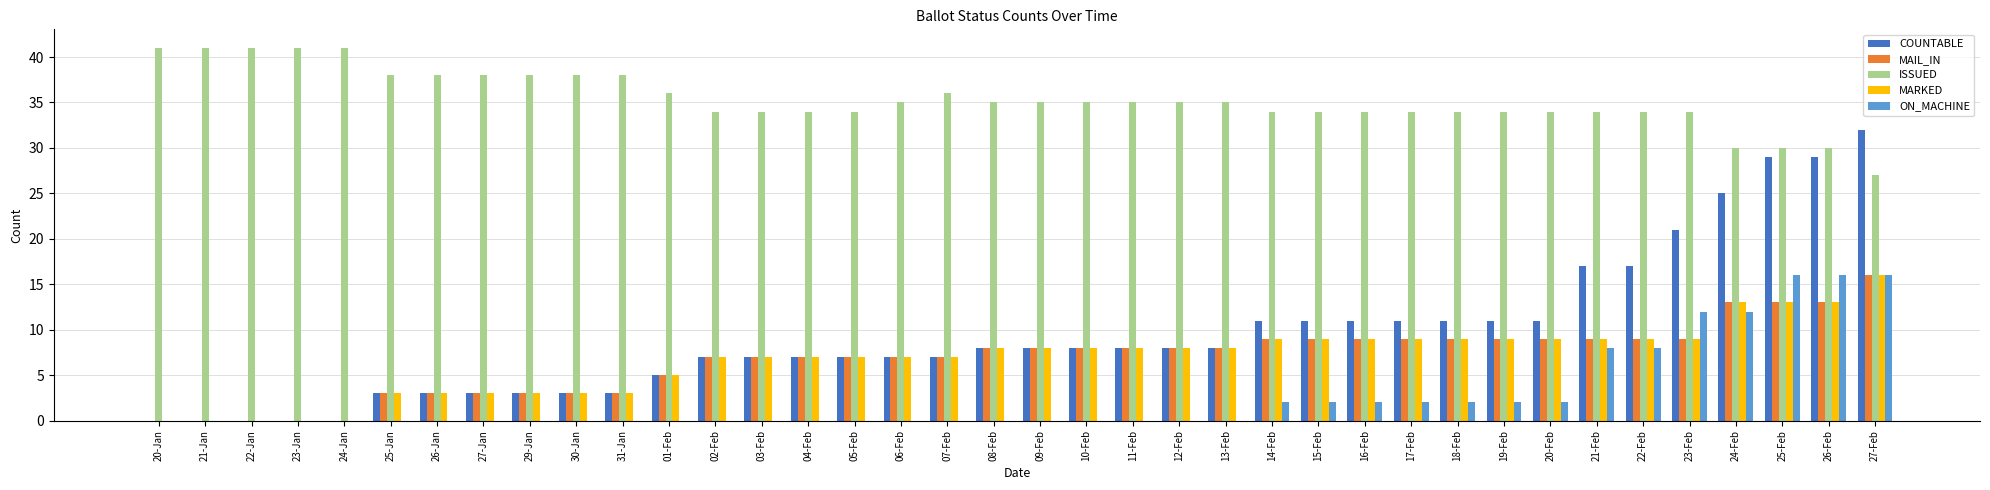

What is the sum of all MAIL_IN values?

258